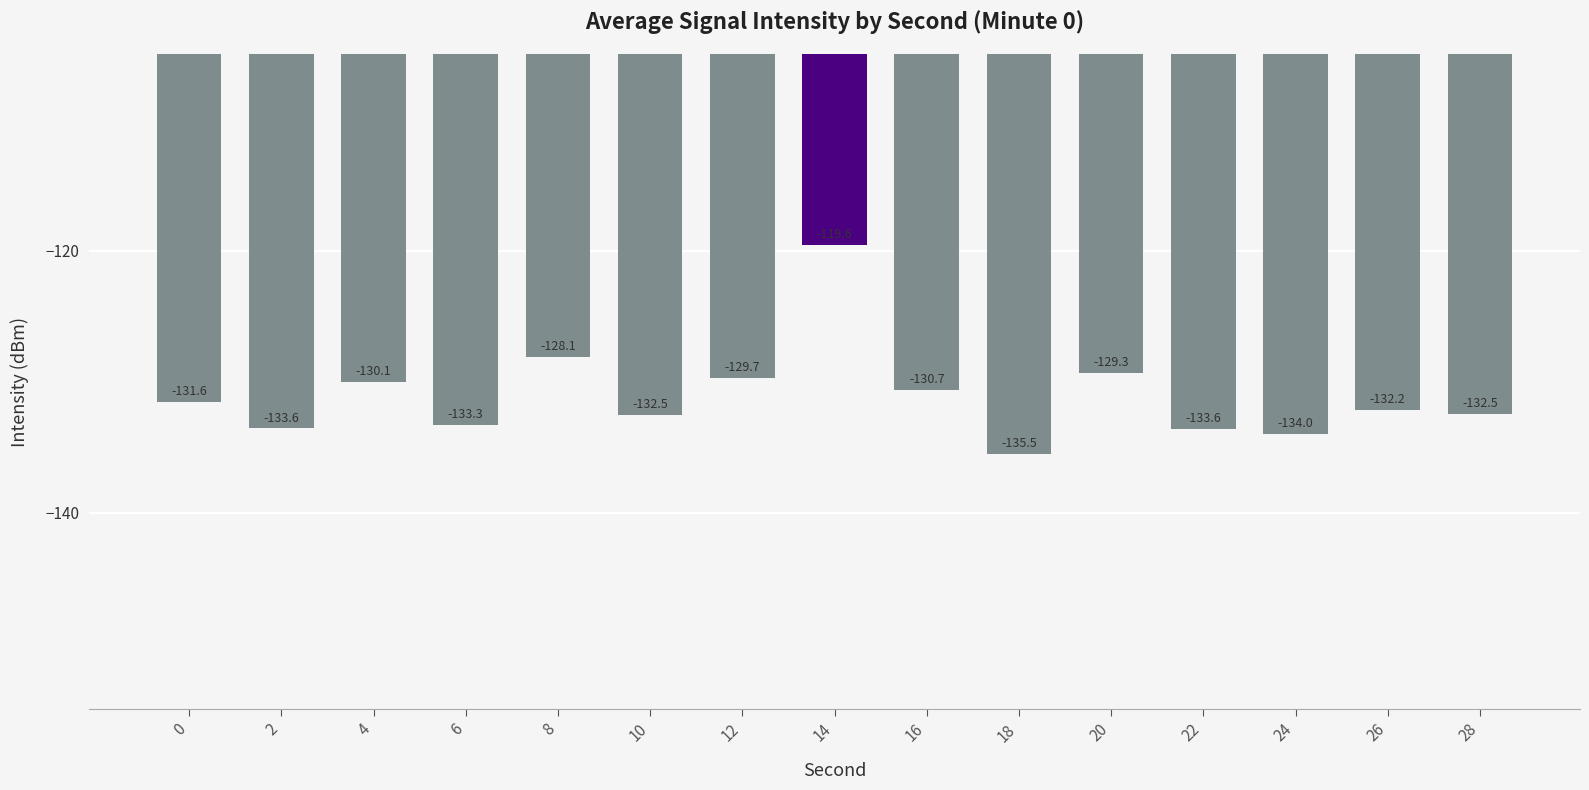

Between 22 and 18, which is larger?

22